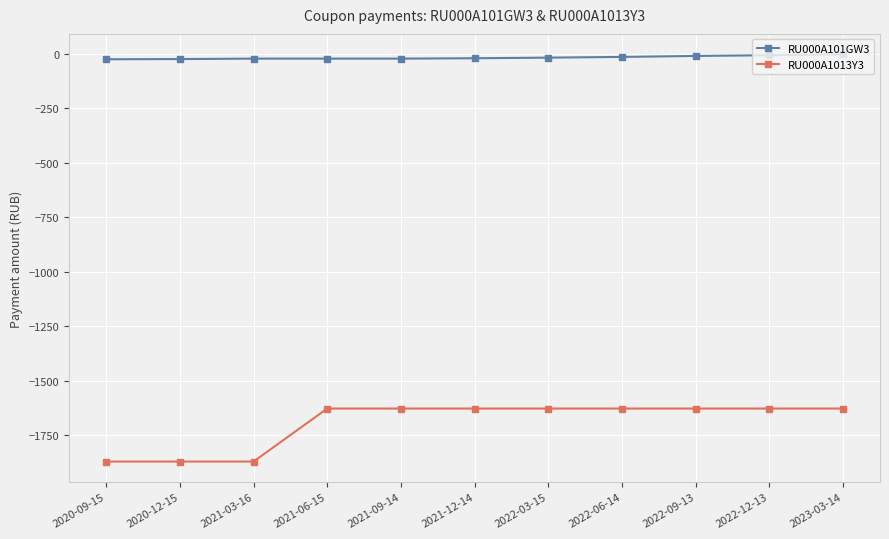

How many lines are shown in the chart?

2